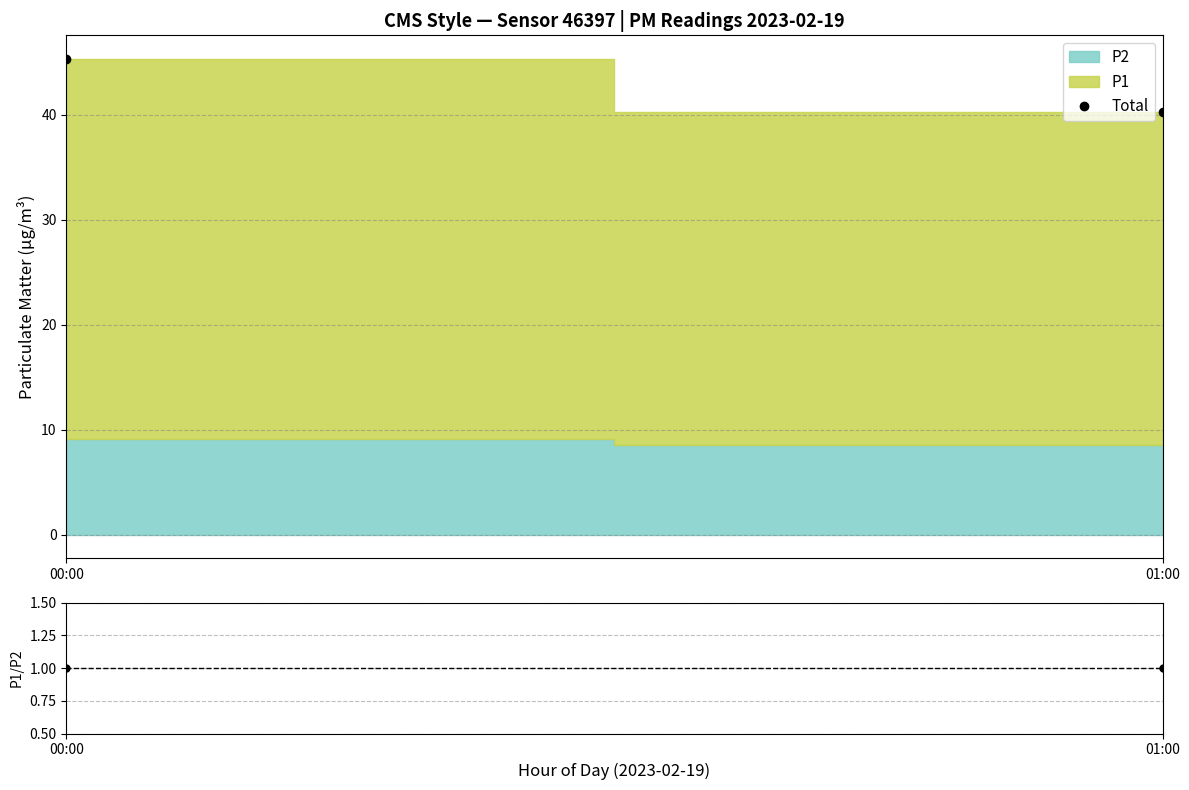

At which label is the value closest to 42?

01:00